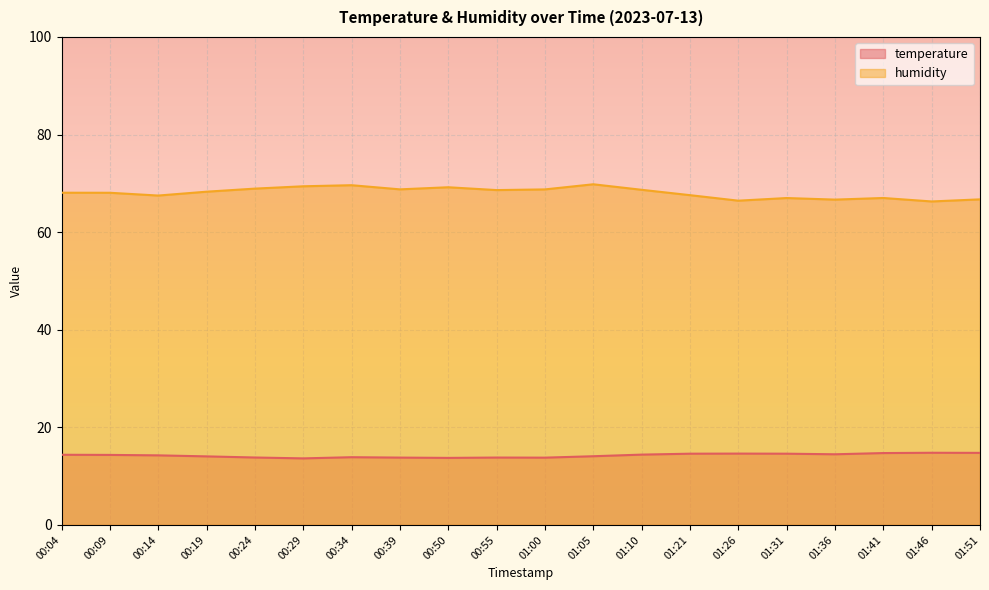

True or false: humidity has more than 1 points higher than both neighbors.

True